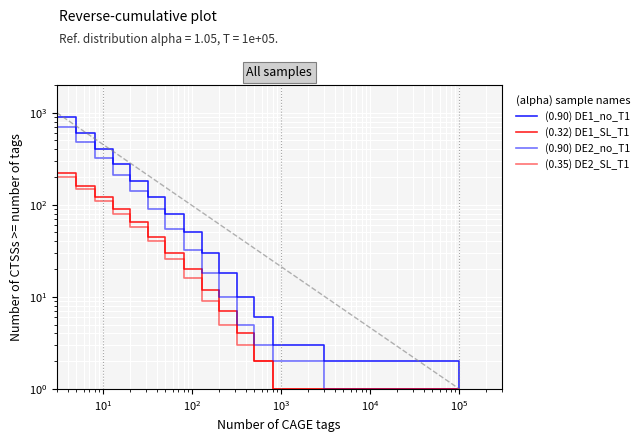

What are all the series names shown in the legend?

(0.90) DE1_no_T1, (0.32) DE1_SL_T1, (0.90) DE2_no_T1, (0.35) DE2_SL_T1